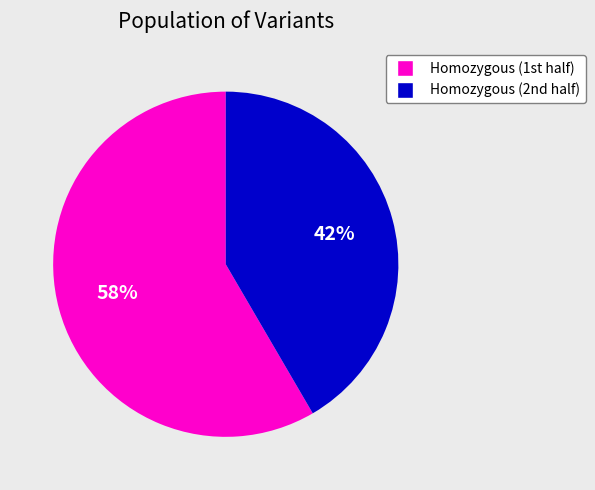

To the nearest percent, what is the average slice percentage?

50%